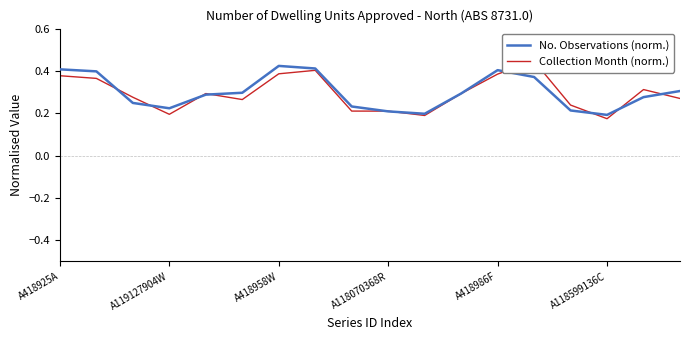

List the series in order of their overall mean, highest first.

No. Observations (norm.), Collection Month (norm.)